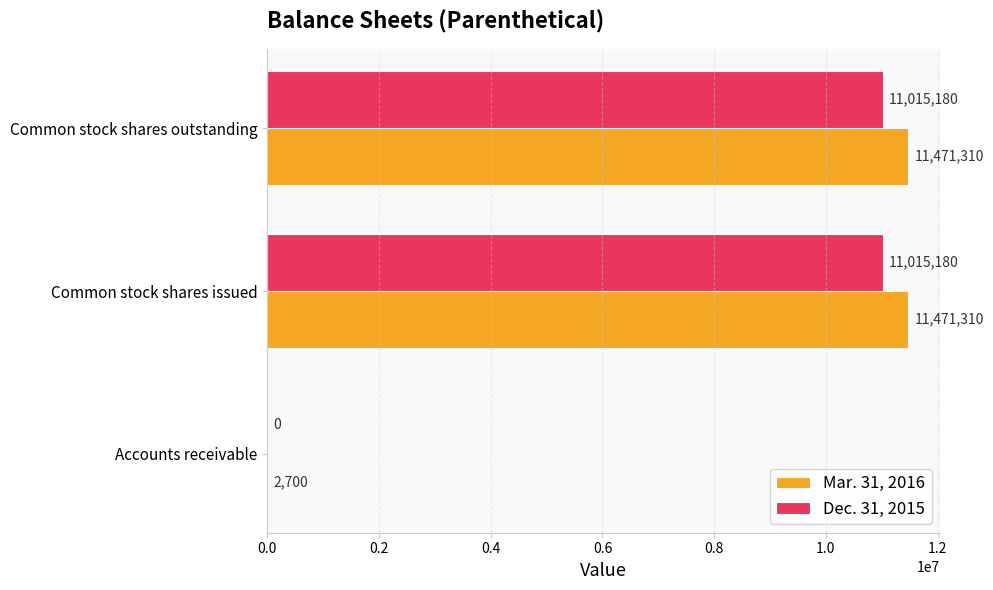

What is the sum of the Dec. 31, 2015 values at Common stock shares outstanding and Accounts receivable?

11015180